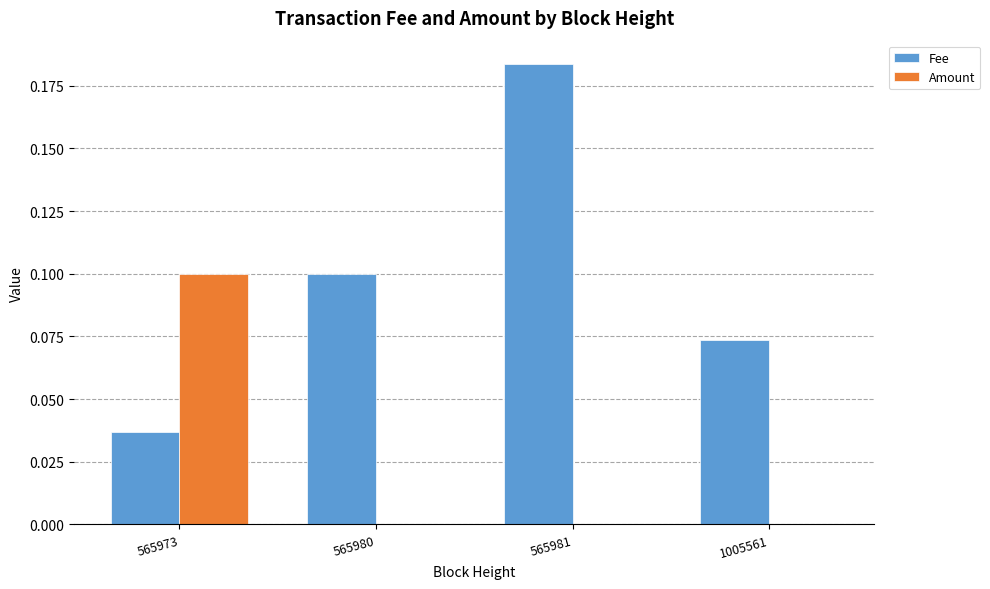

Which series has the largest total across all categories?

Fee